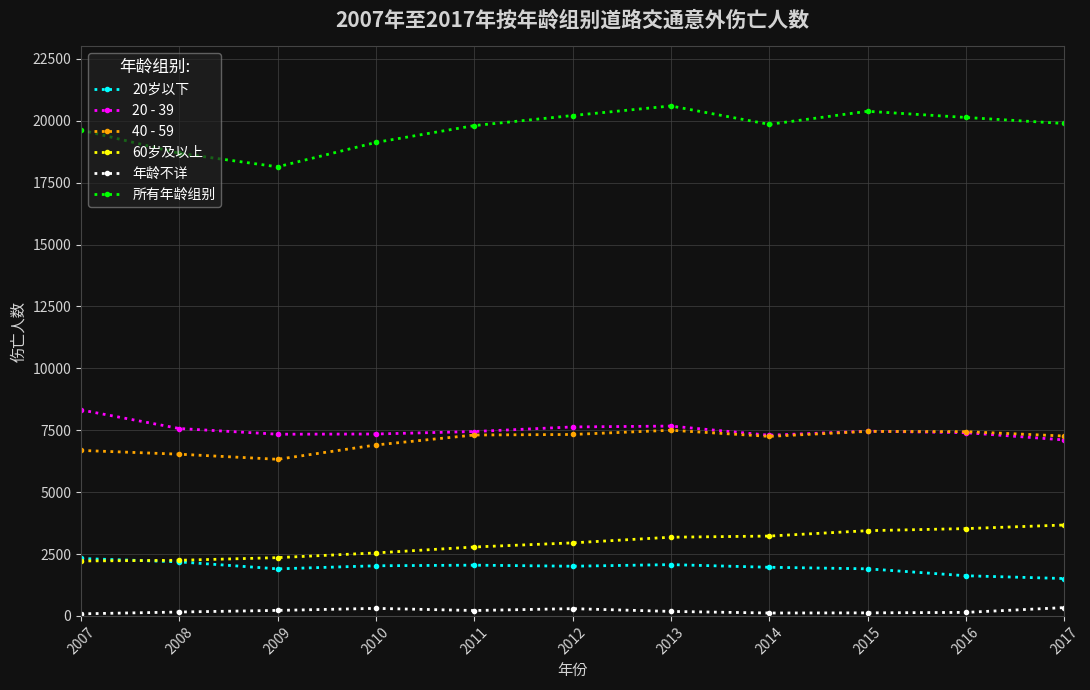

How many values in the 所有年龄组别 series are below 19854?

5